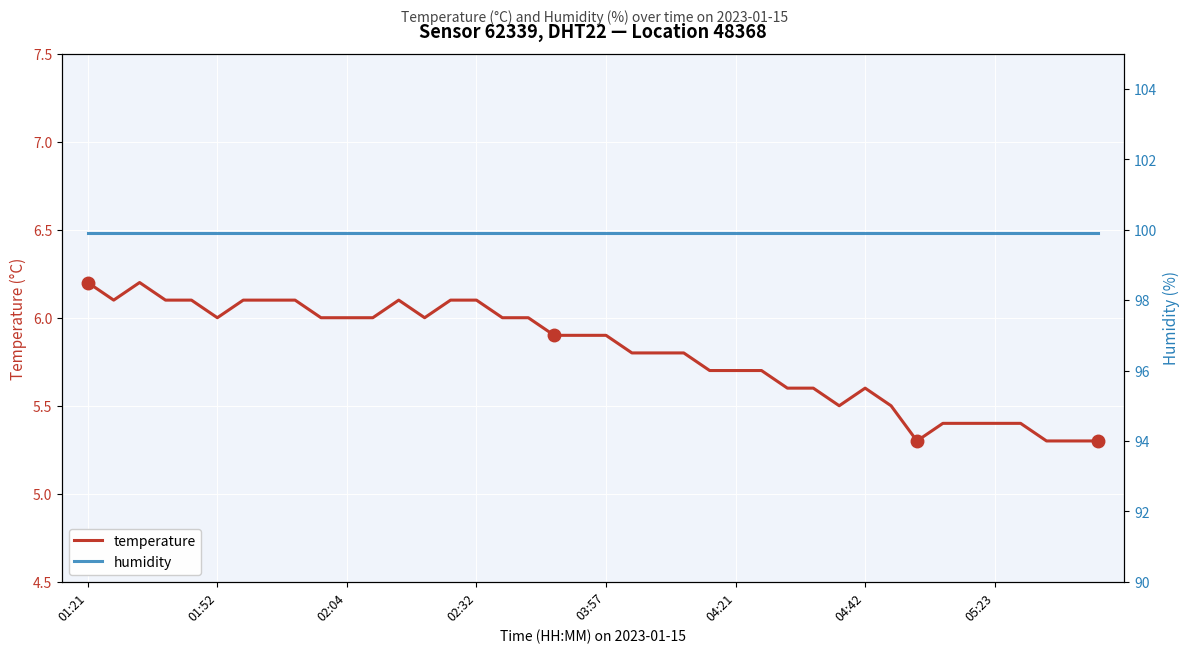

Which has a higher value, 16 or 39?

16